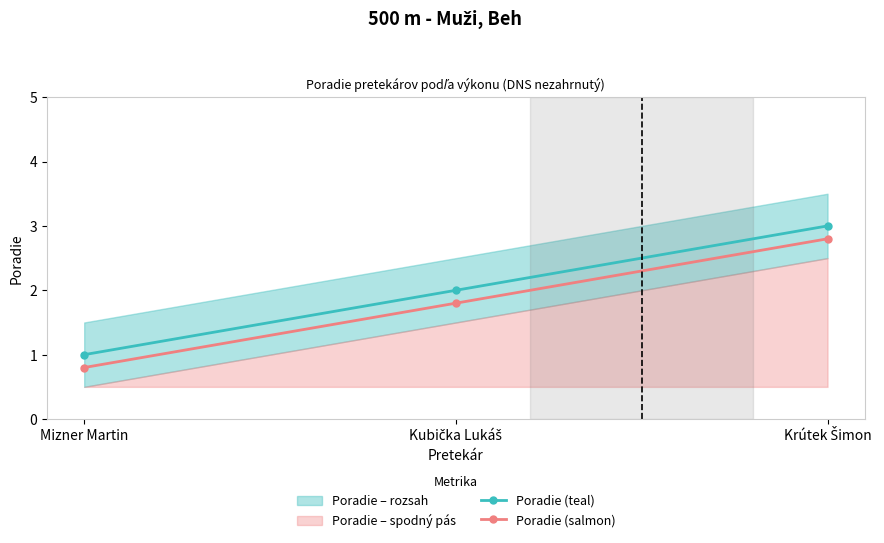

What position from the right is Krútek Šimon?

1